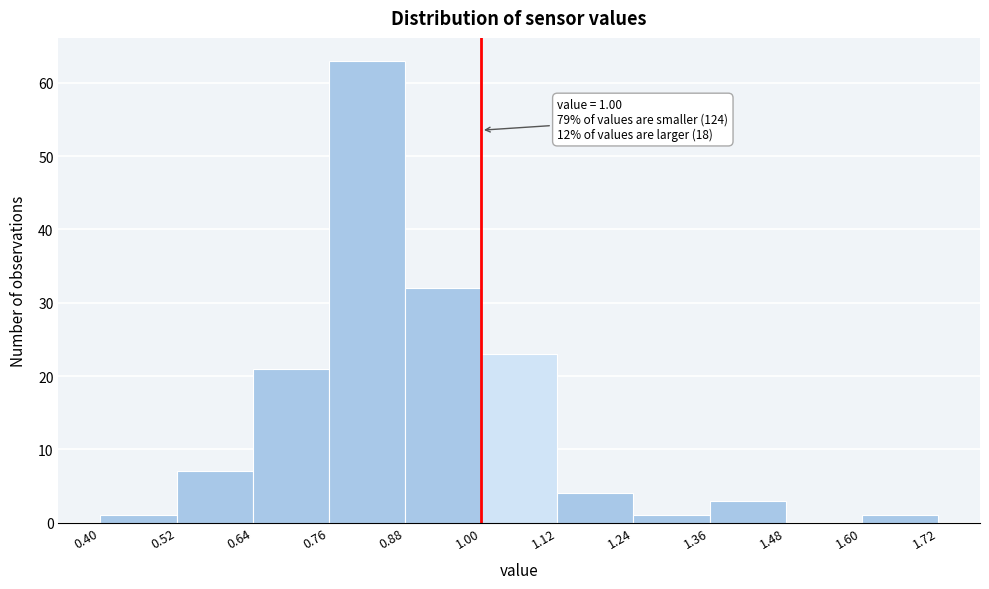

Which range on the x-axis has the tallest bar?

0.76 to 0.88